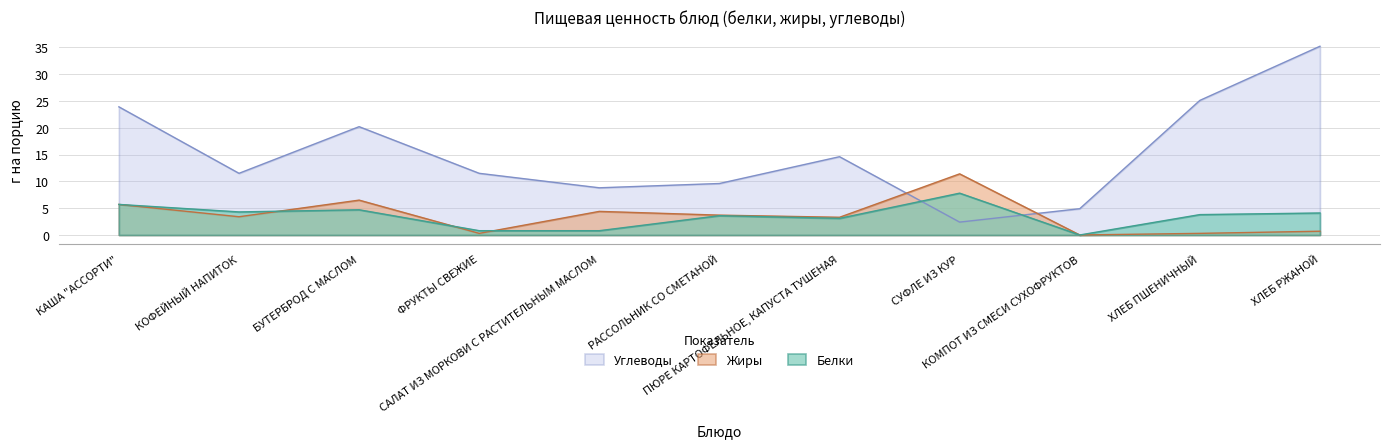

At which label does Жиры first exceed 3?

КАША "АССОРТИ"